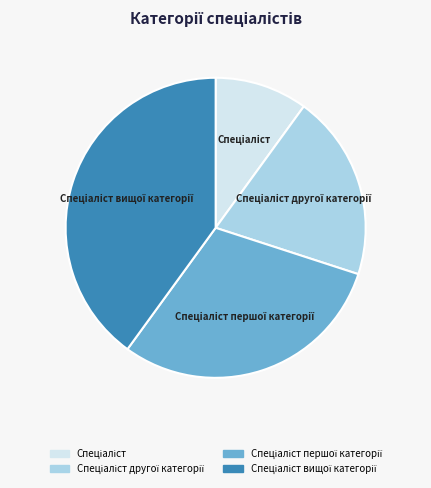

Is there a majority slice in this chart?

No